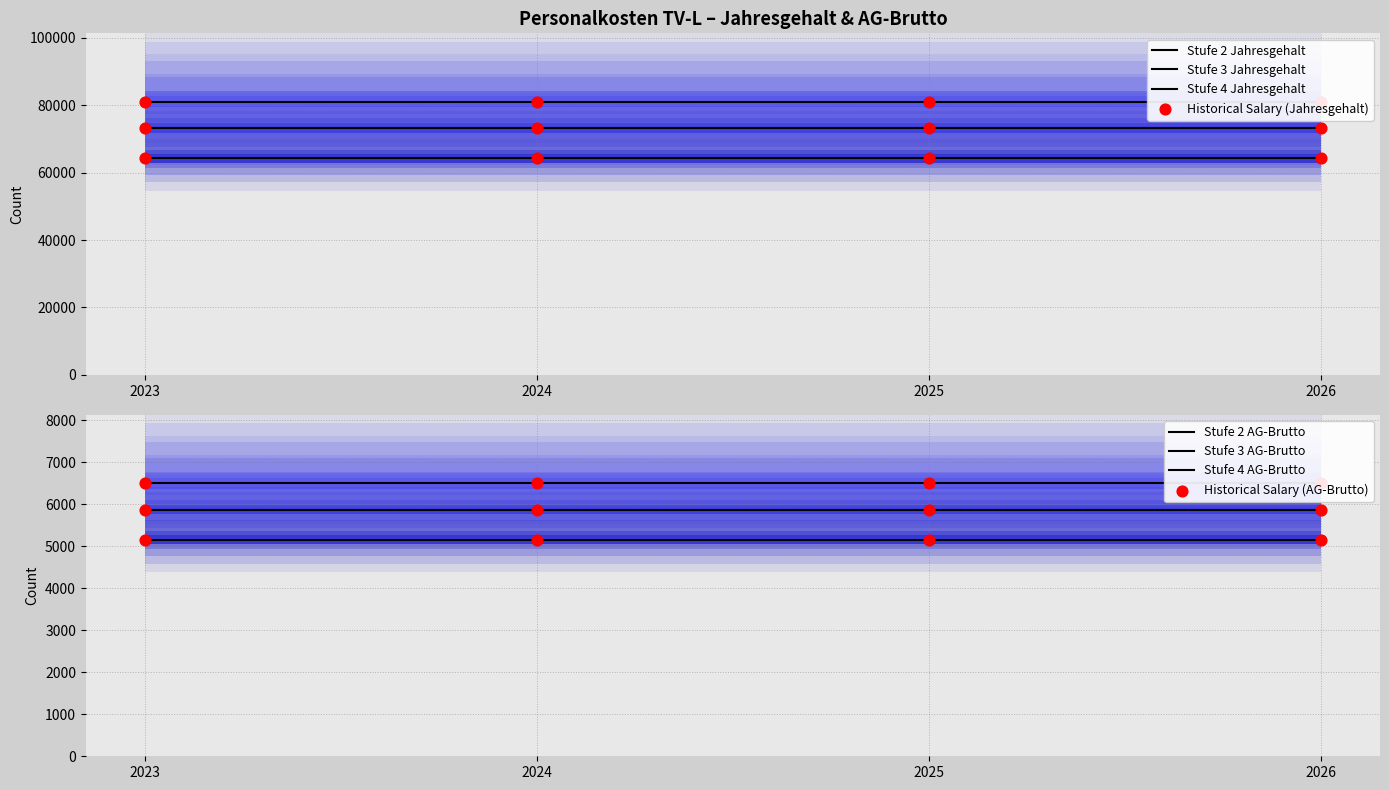

What is the total value across all series at 2024?

235951.4